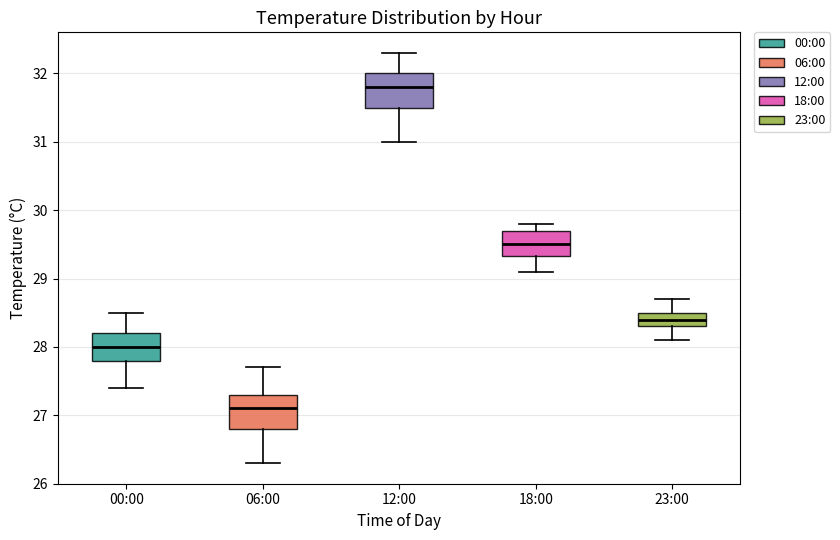

Where does the median line of the box for 12:00 sit on the y-axis? The values are not printed on the chart, so give them approximately, as read against the axis.

31.8